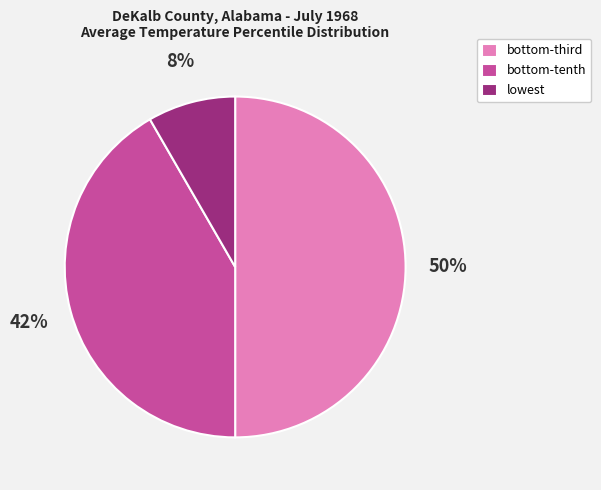

True or false: lowest accounts for 8% of the total.

True